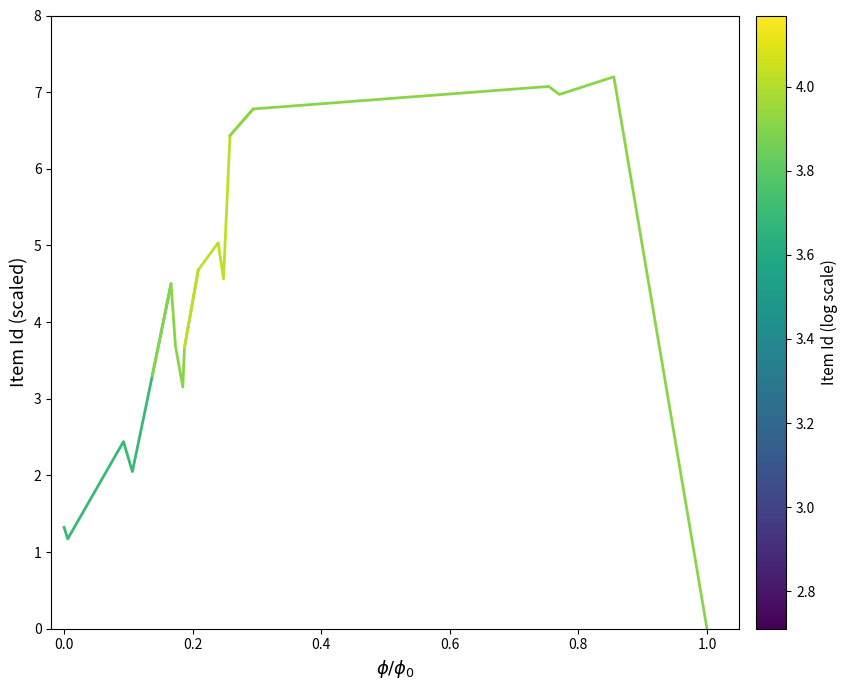

True or false: Items 514–3129 and Items 7759–9770 cross at least once.

False